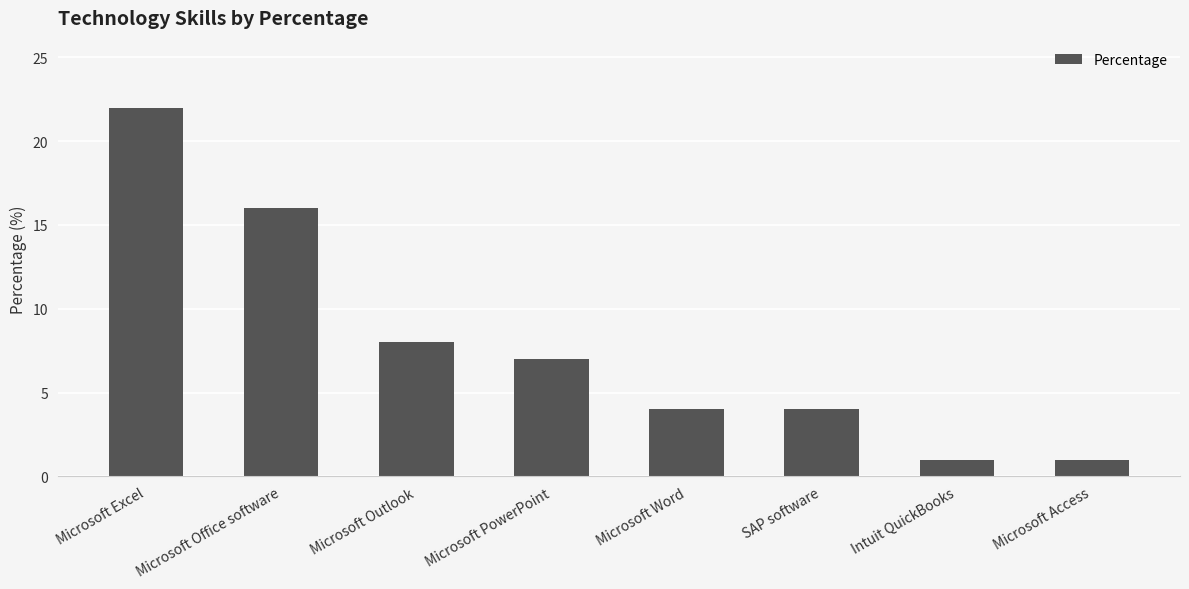

How many categories are shown in the chart?

8